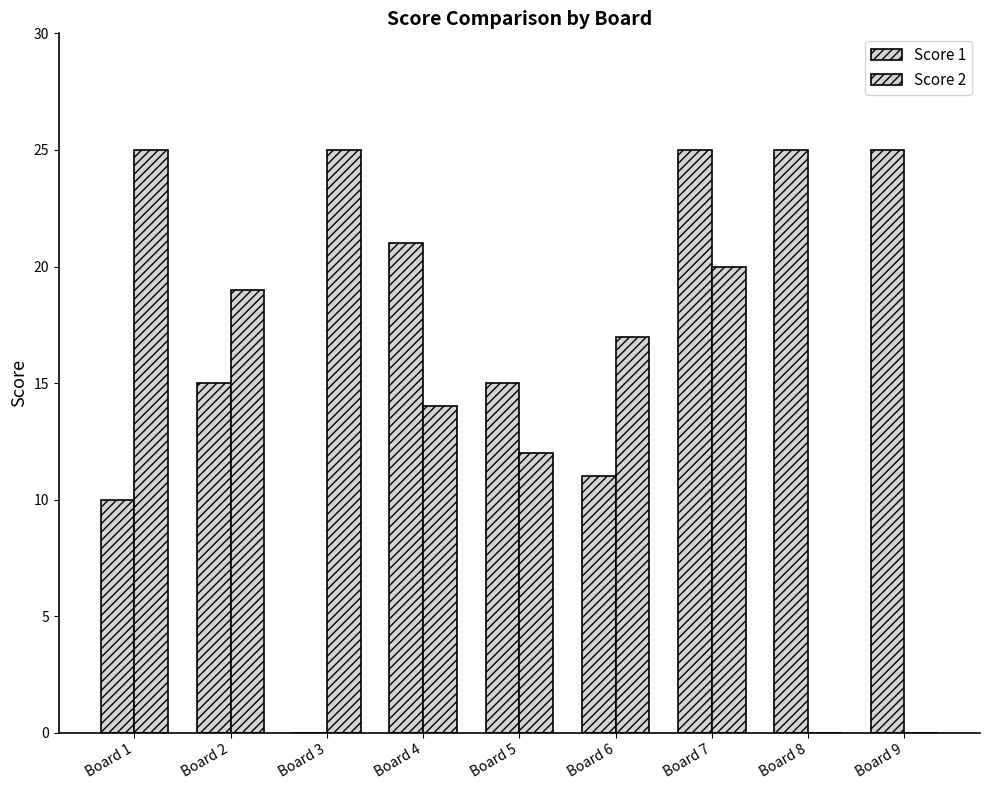

Count the number of categories in the chart.

9